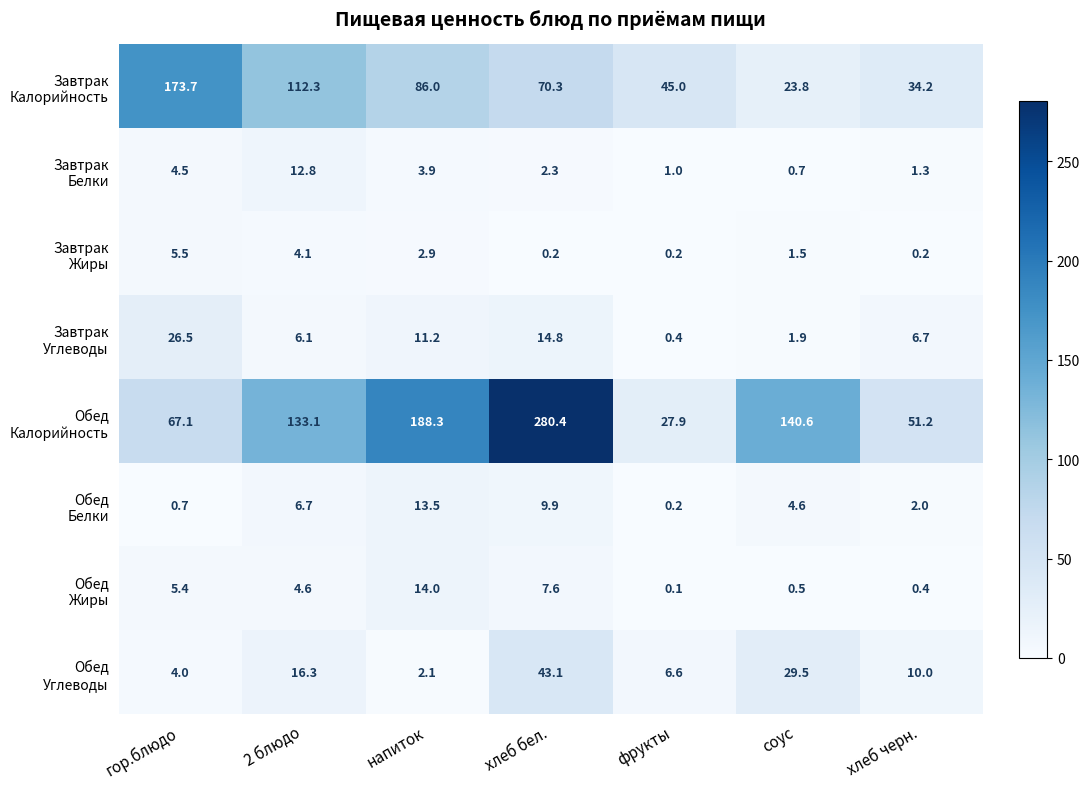

Which label corresponds to the smallest value in the chart?

фрукты